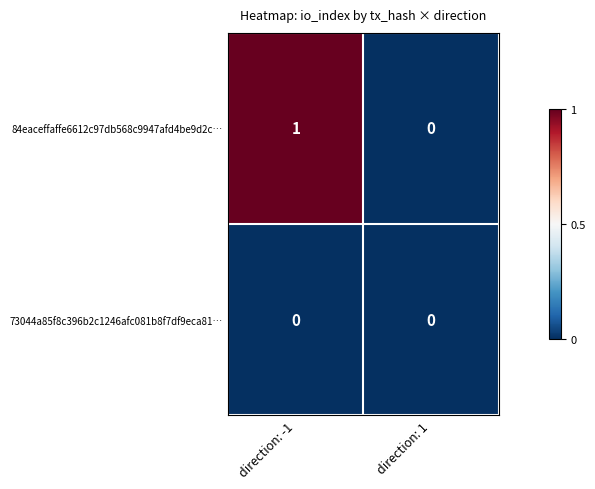

The value of 84eaceffaffe6612c97db568c9947afd4be9d2c… at direction: -1 is 1. True or false?

True